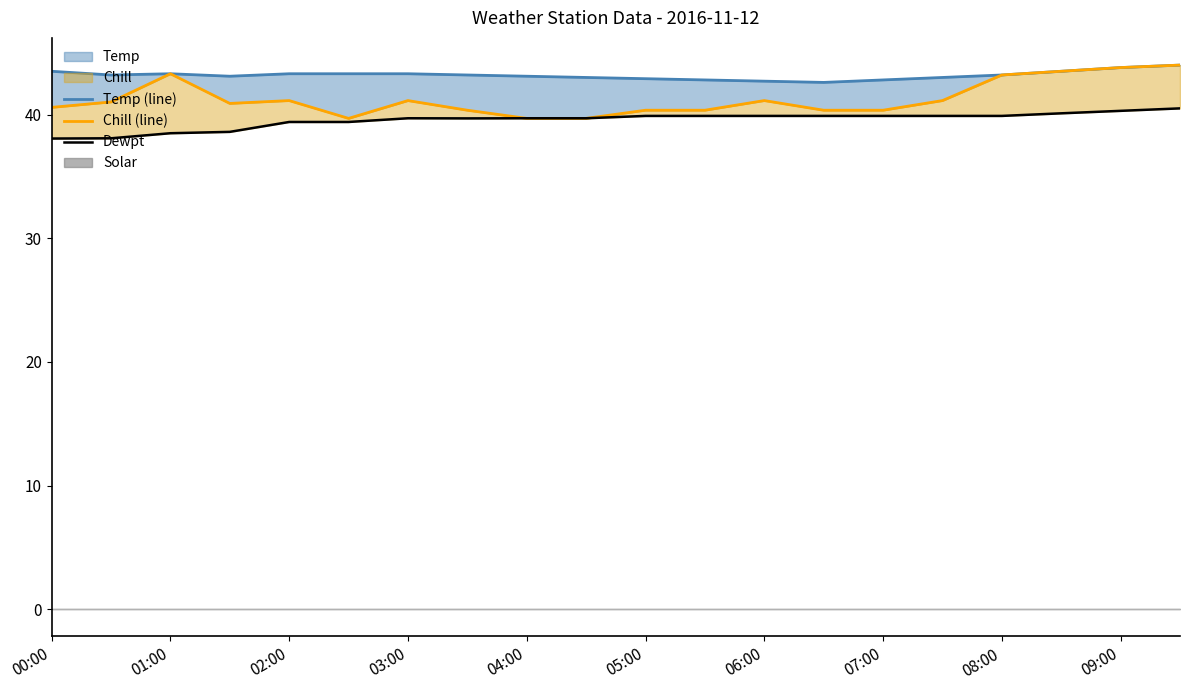

True or false: Dewpt and Chill (line) cross at least once.

True